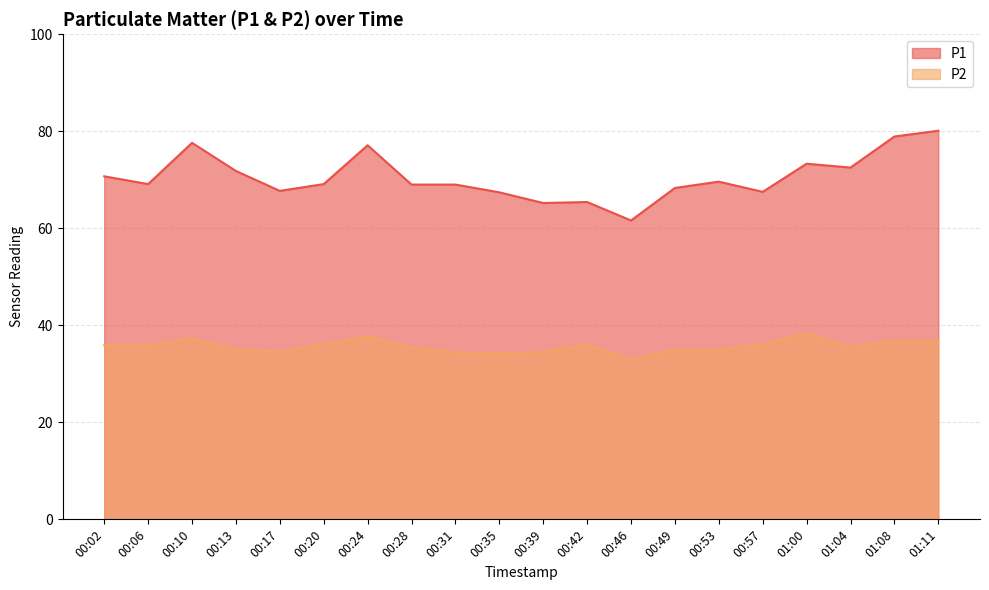

At which label does P1 first exceed 69?

00:02